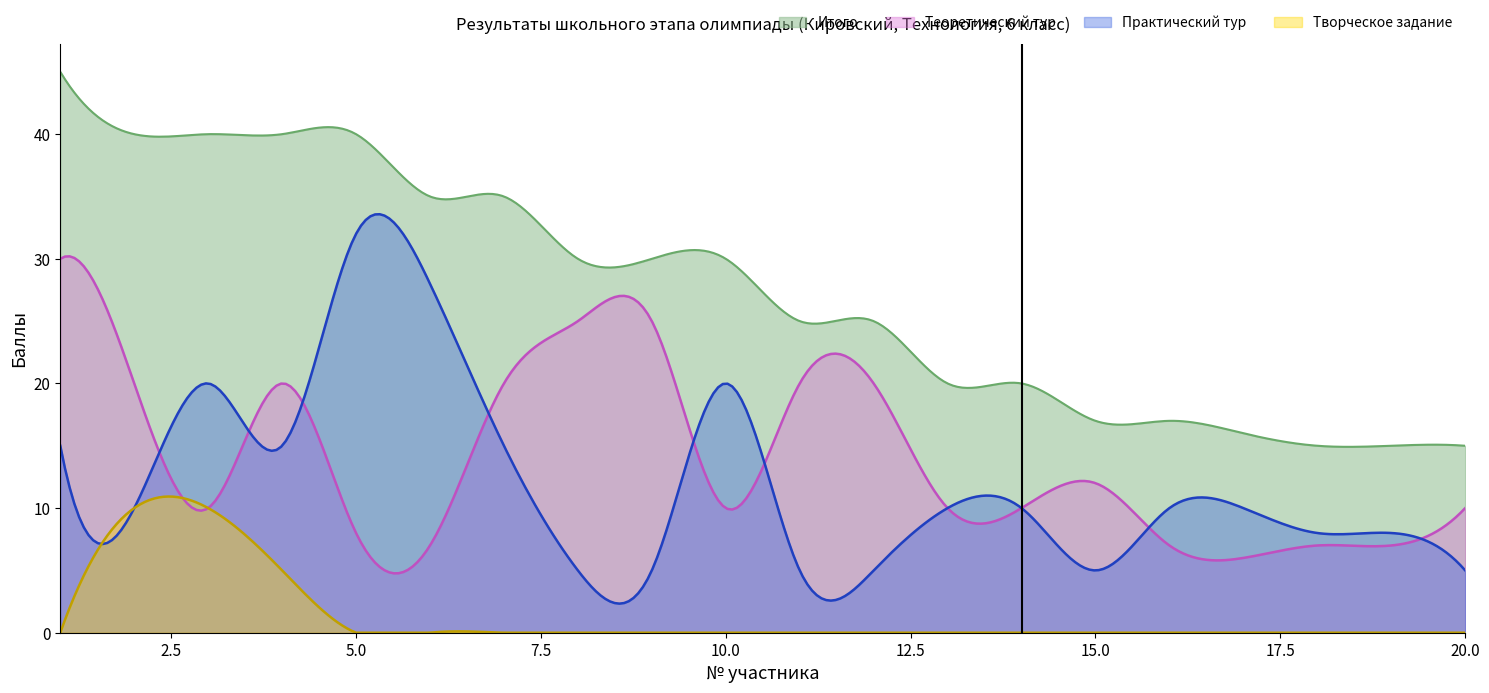

Between 8 and 1, which is larger?

1